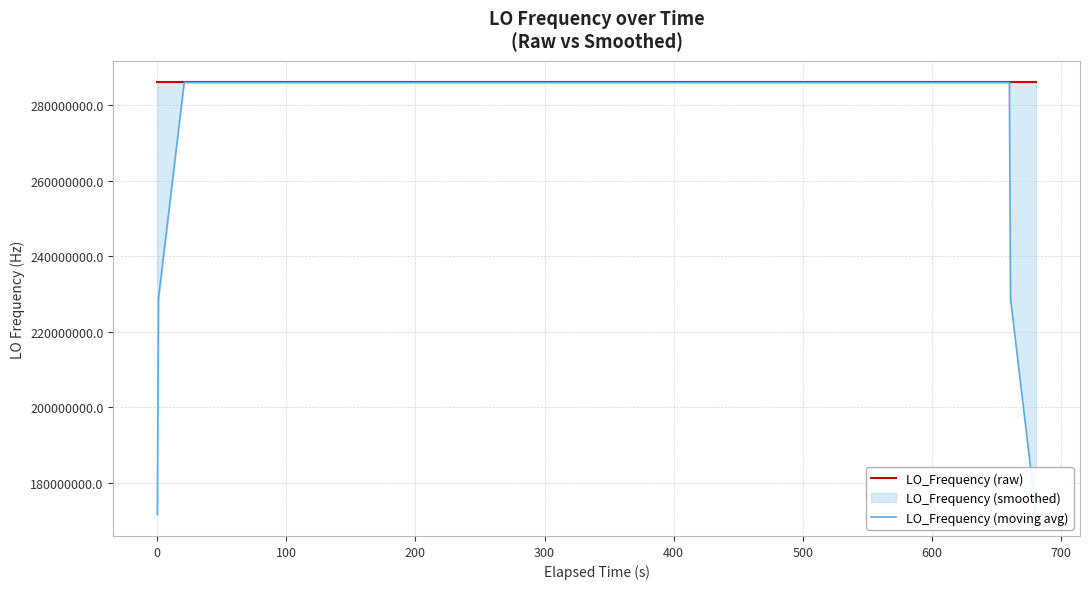

Which series has the largest range (max minus min)?

LO_Frequency (moving avg)